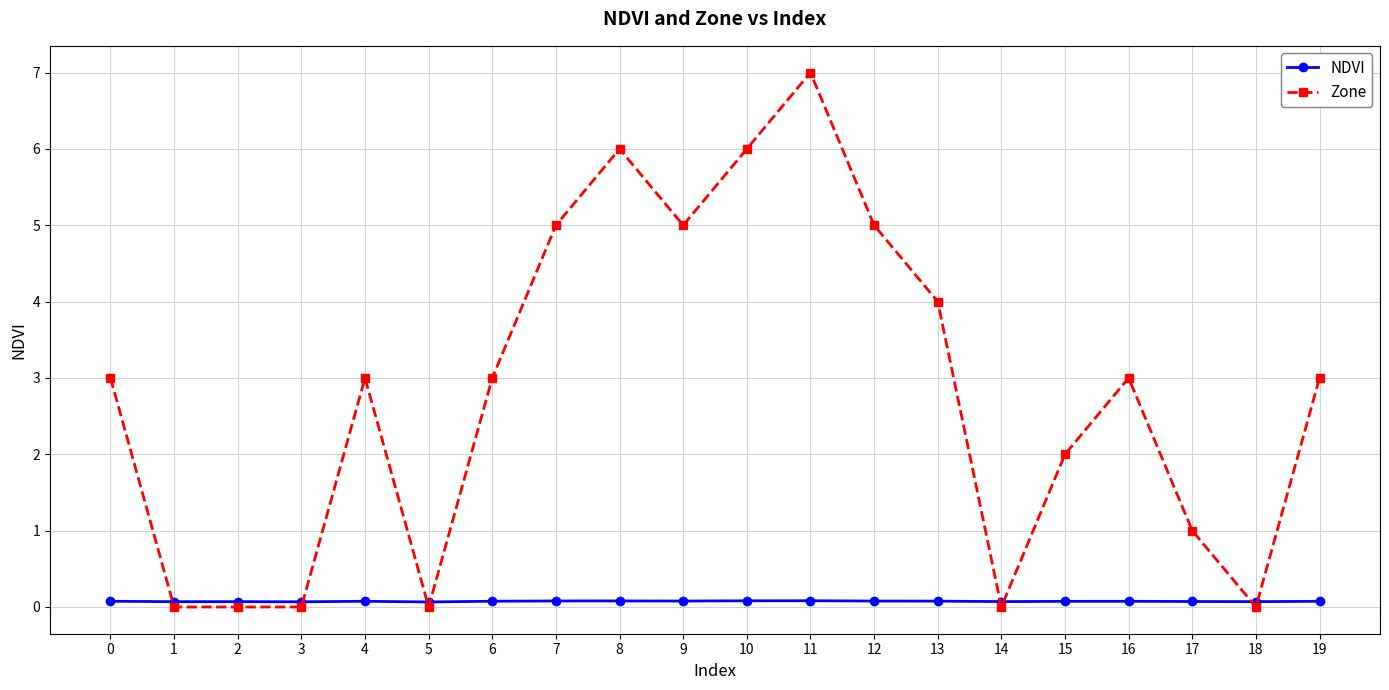

True or false: NDVI has more than 2 interior local peaks.

True